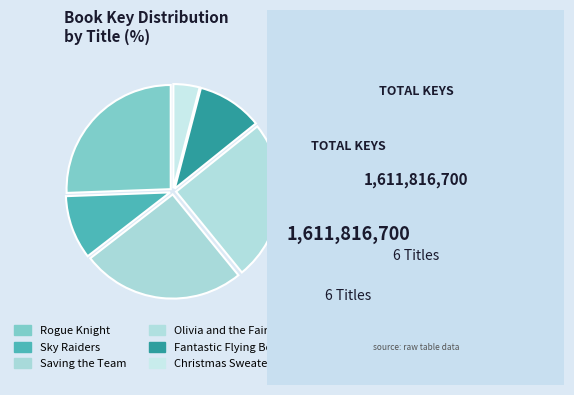

How many segments does this pie chart have?

6